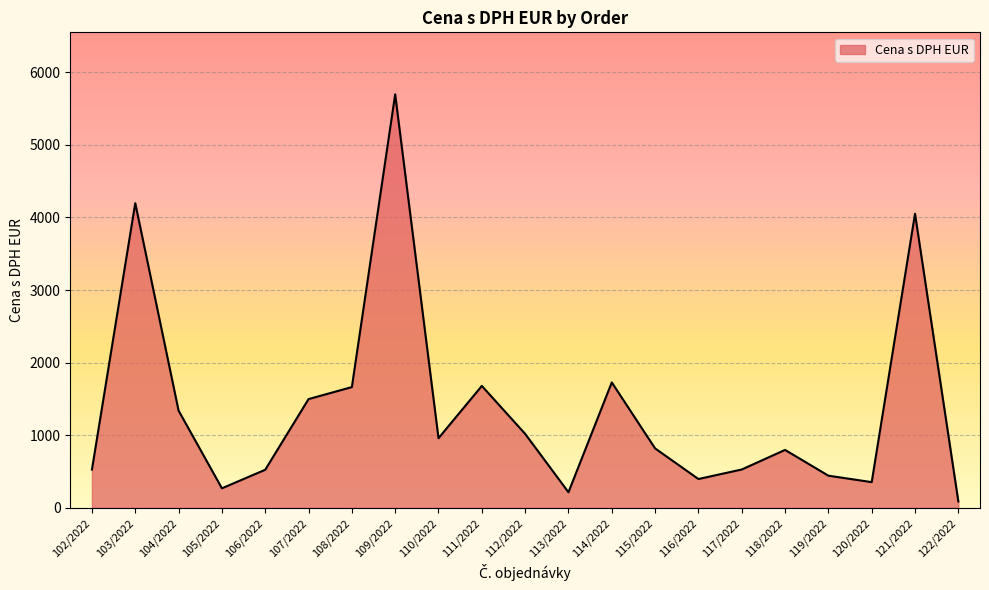

Which has a higher value, 112/2022 or 109/2022?

109/2022